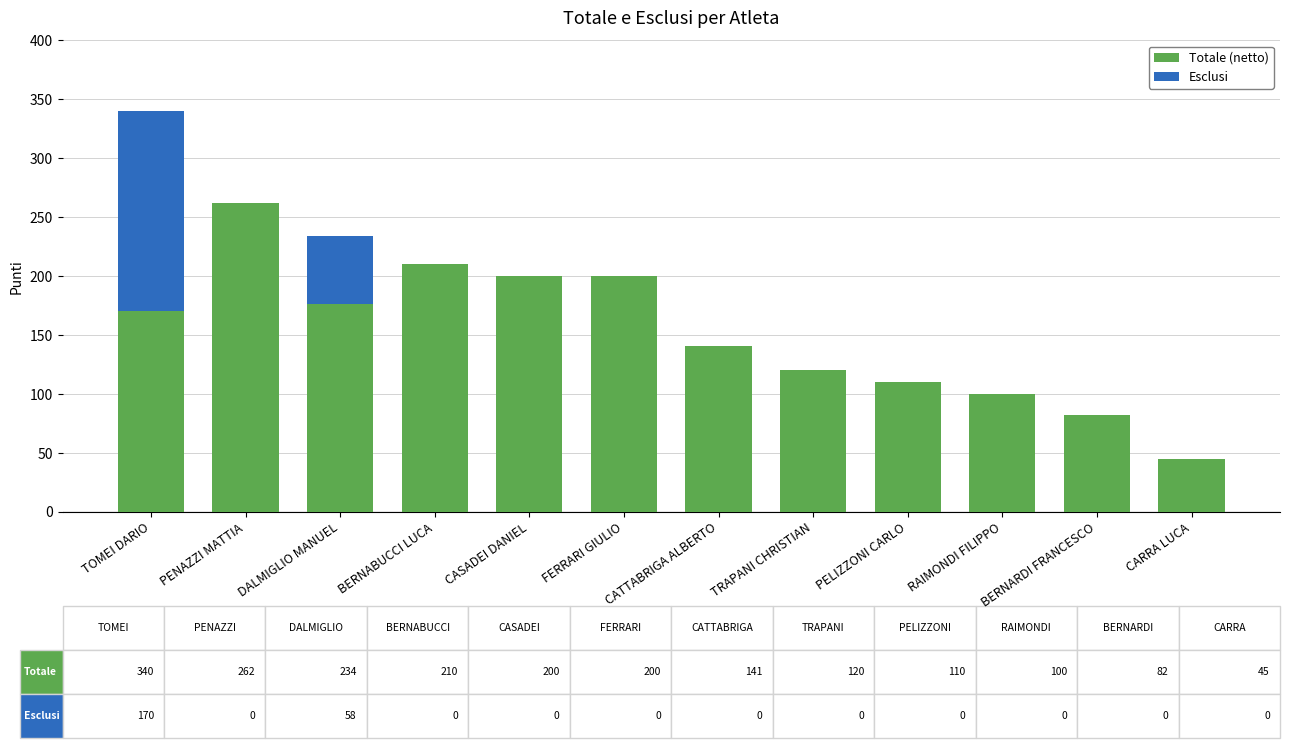

What is the maximum value for Totale (netto)?

262